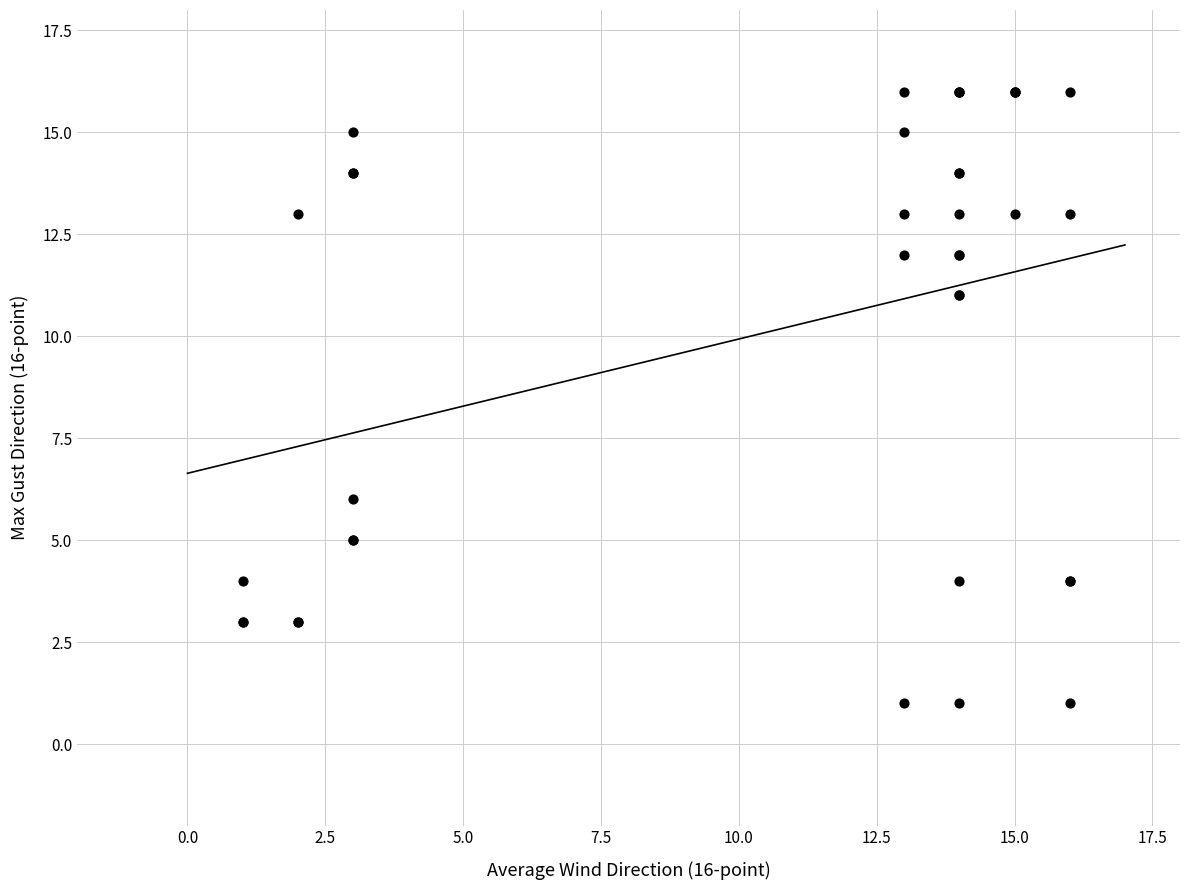

What Y value in the scatter plot is closest to 8?

6